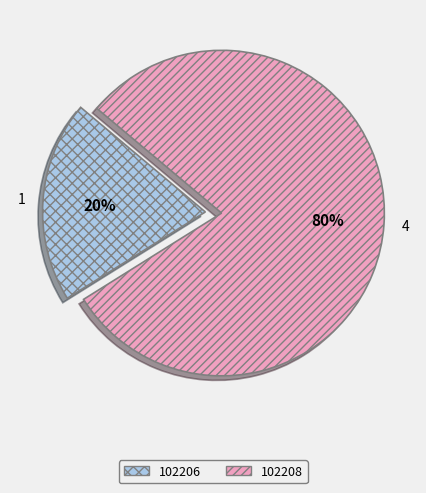

Does any single category account for the majority?

Yes